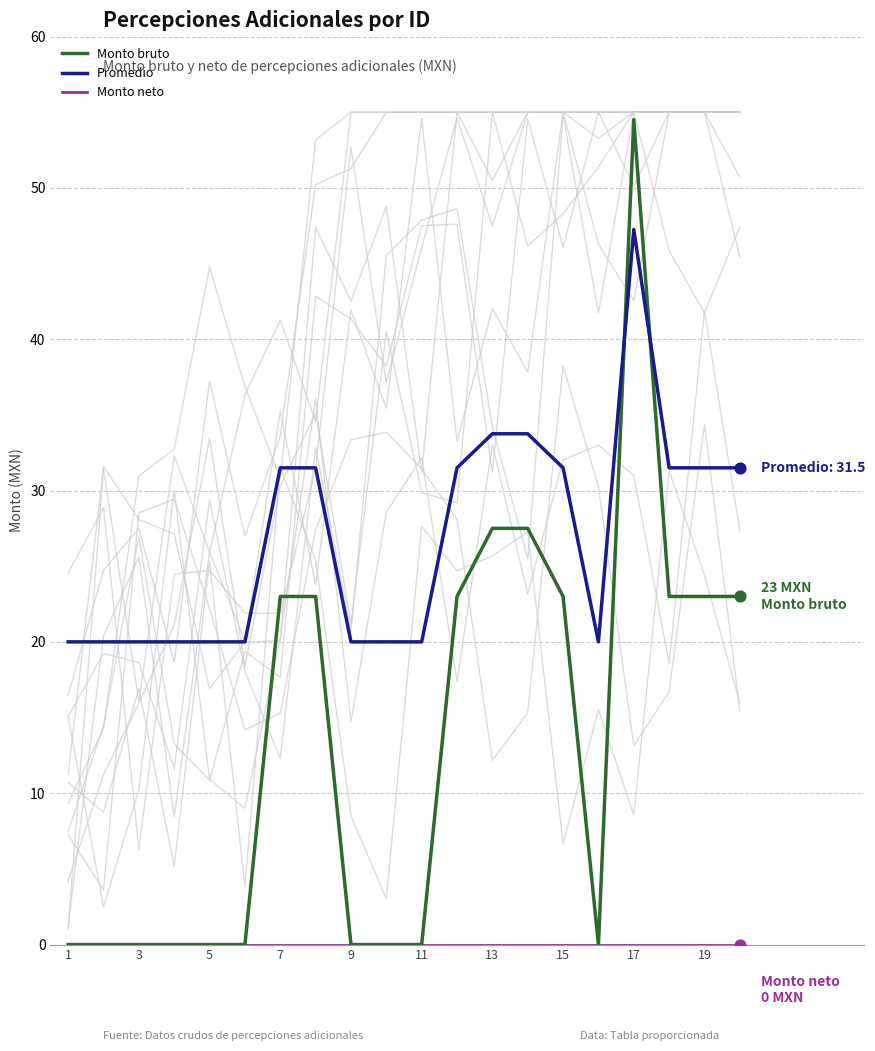

Which series contains the highest Y value?

Monto bruto